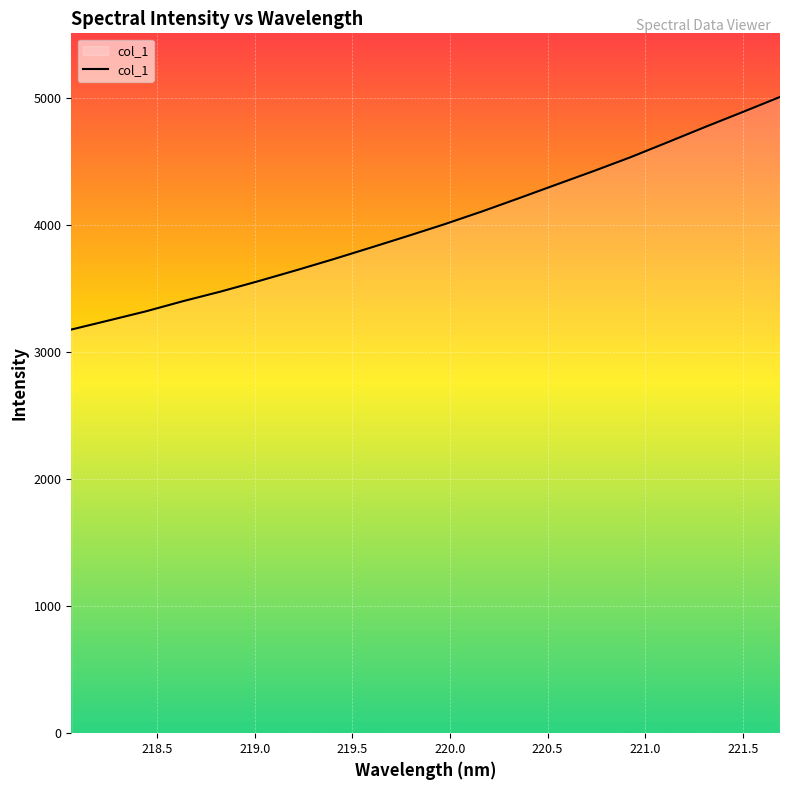

Reading left to right, extract all data points from this chart.

3179.3	3250.7	3322.9	3403.4	3478.4	3559.4	3644.1	3731.4	3822.4	3914.6	4008.8	4108.8	4214.0	4321.1	4427.6	4537.8	4656.3	4776.0	4892.8	5011.4